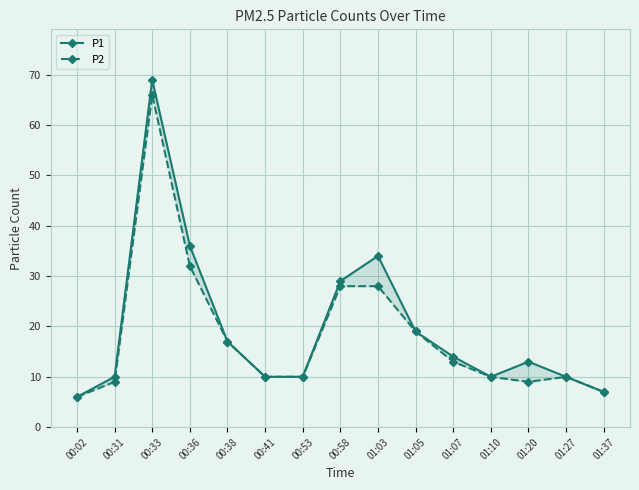

The P2 series shows 9 at 00:31. True or false?

True